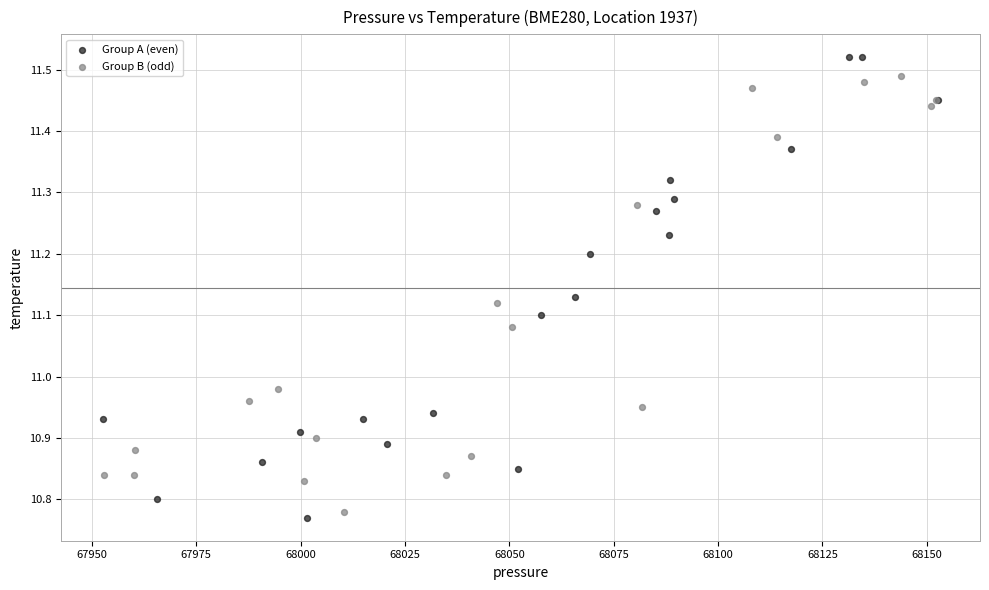

Which series has the largest Y range (max minus min)?

Group A (even)